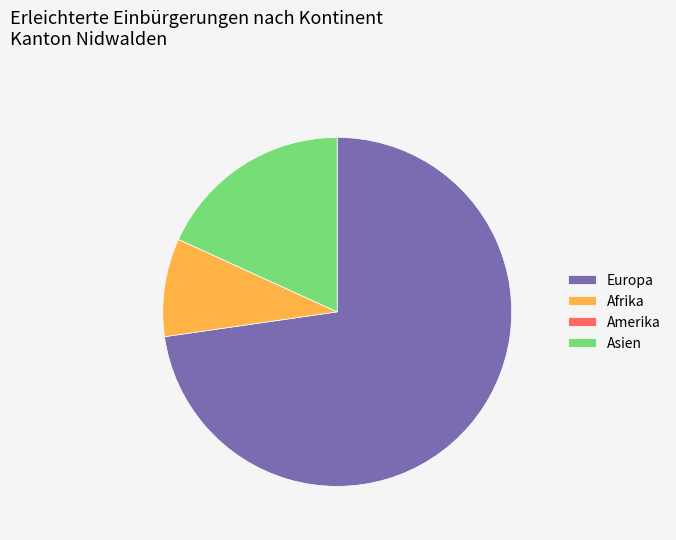

Does Afrika represent more than half of the total?

No